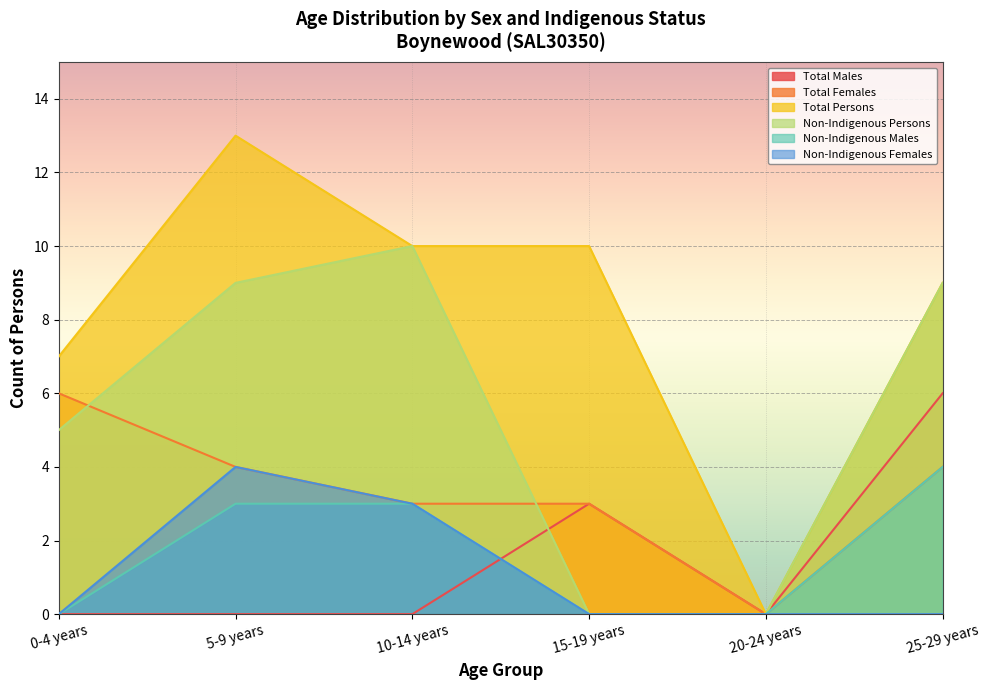

True or false: Non-Indigenous Persons has more than 2 points higher than both neighbors.

False